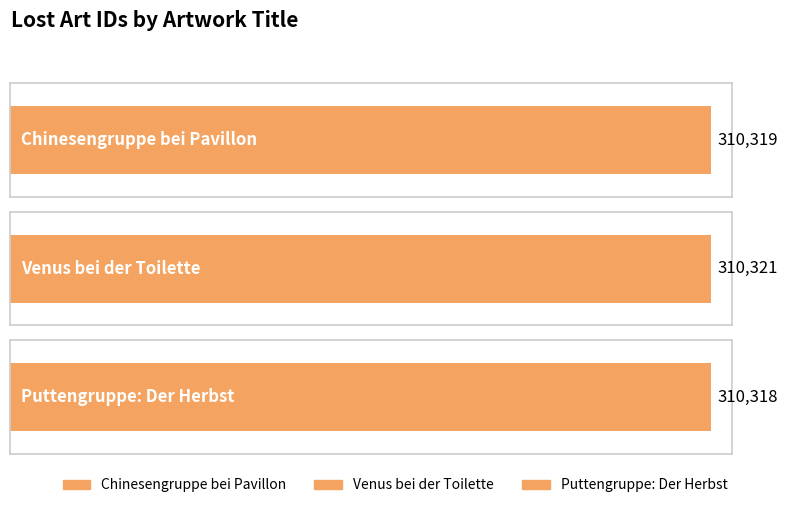

At which category does the chart reach its peak across all series?

Venus bei der Toilette